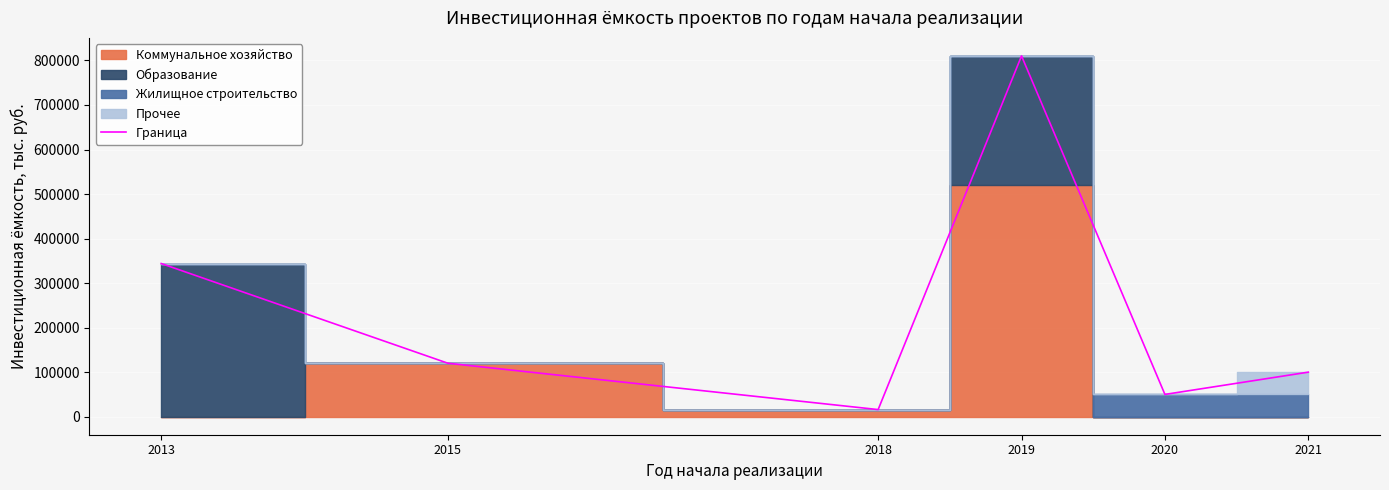

Rank the categories by value from highest to lowest.

2019, 2013, 2015, 2021, 2020, 2018